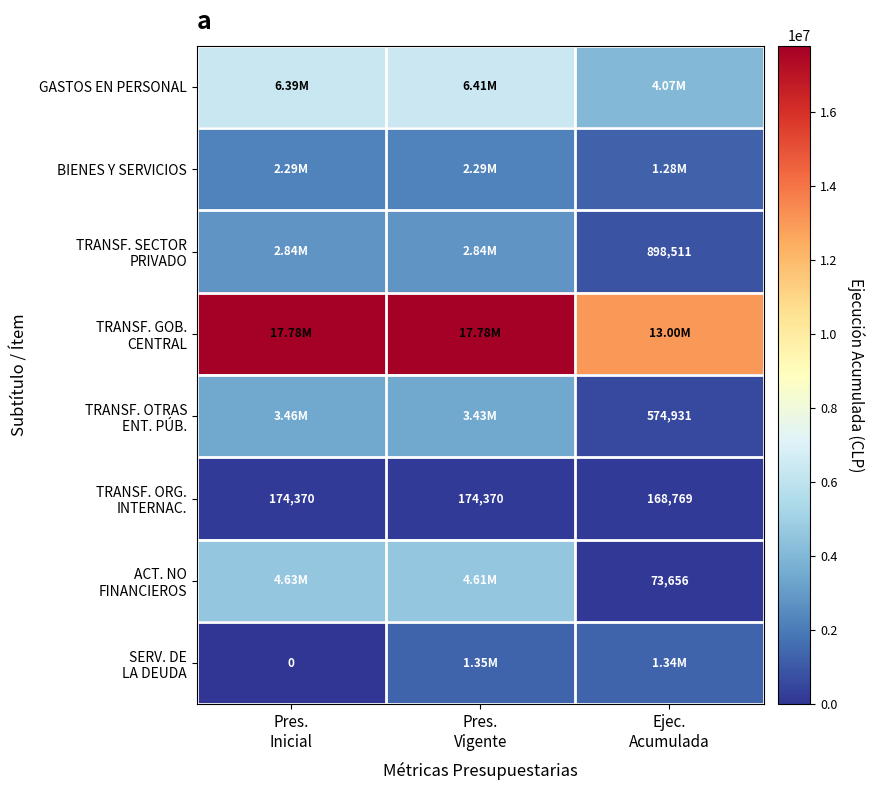

Which series has the largest range (max minus min)?

TRANSF. GOB. CENTRAL